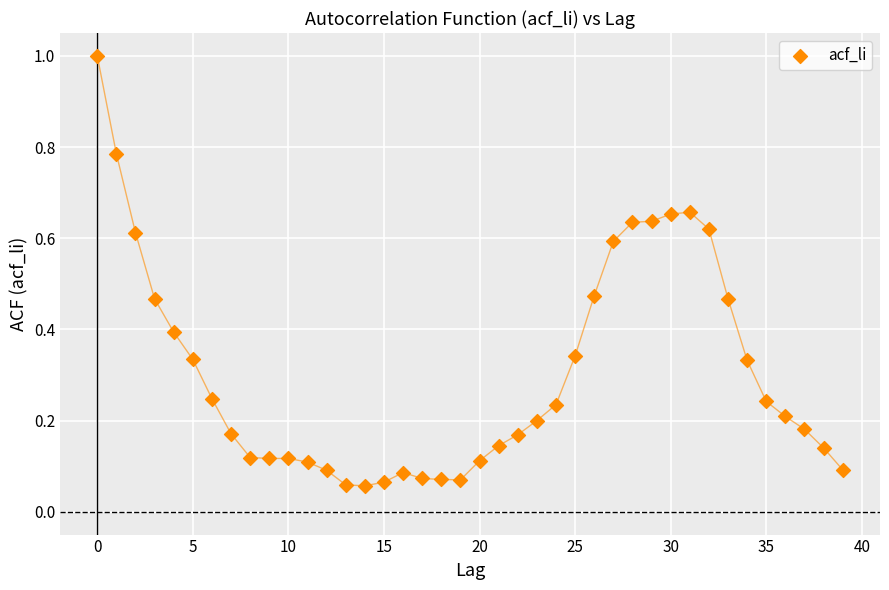

What is the range of Y values (max minus min)?

0.9